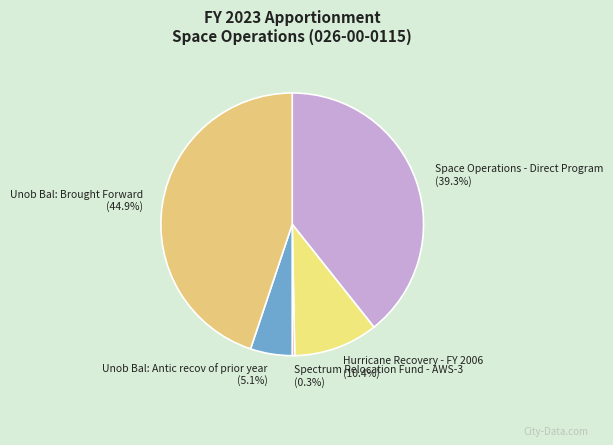

What percentage is the Unob Bal: Antic recov of prior year slice, to the nearest percent?

5%